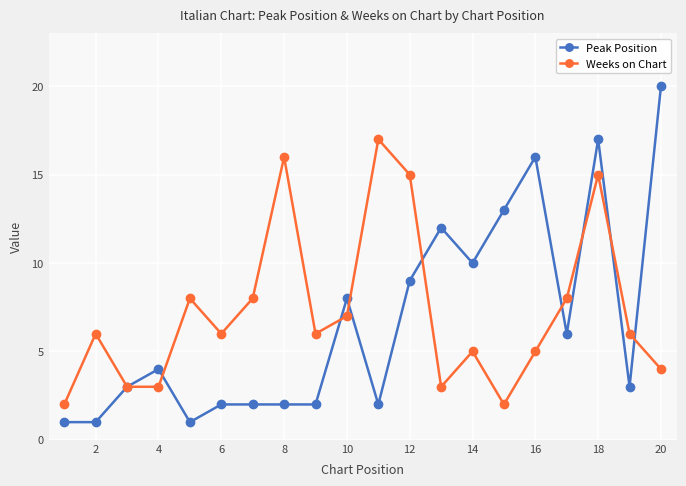

What is the greatest value displayed?

20